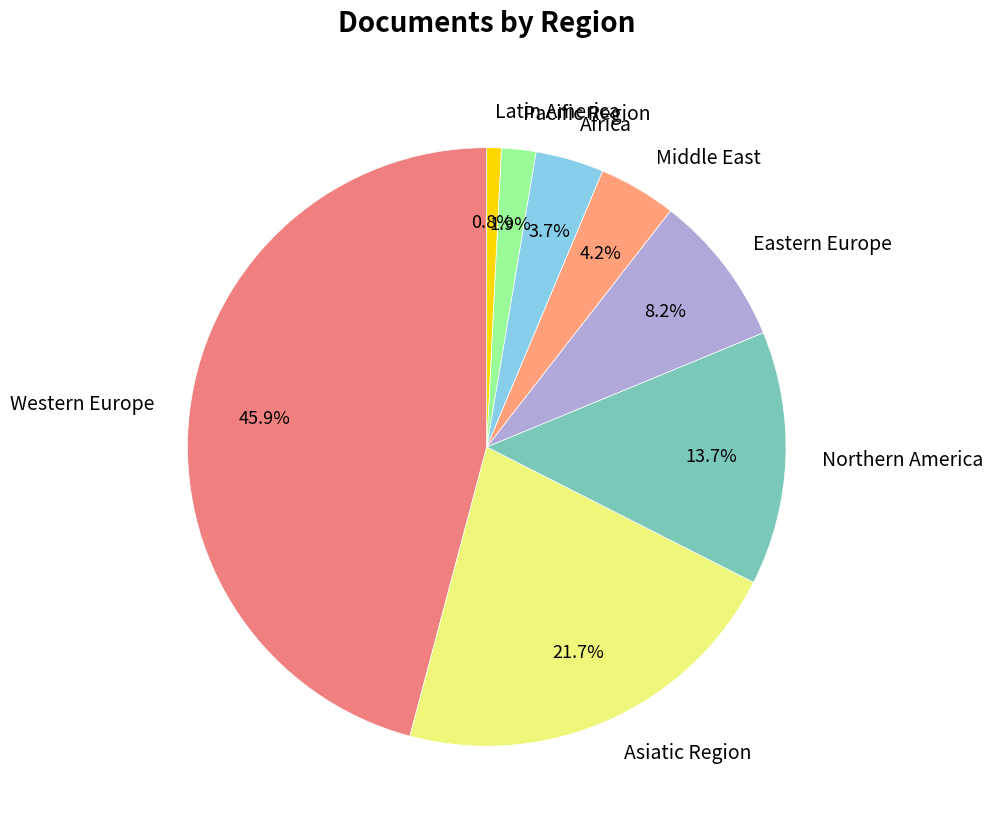

Is the sum of Northern America and Eastern Europe greater than half?

No